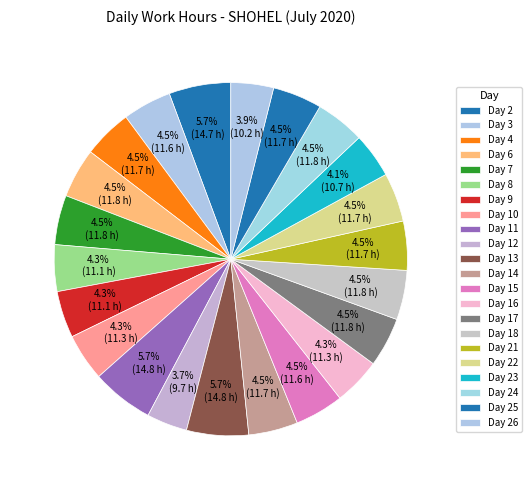

How many segments does this pie chart have?

22